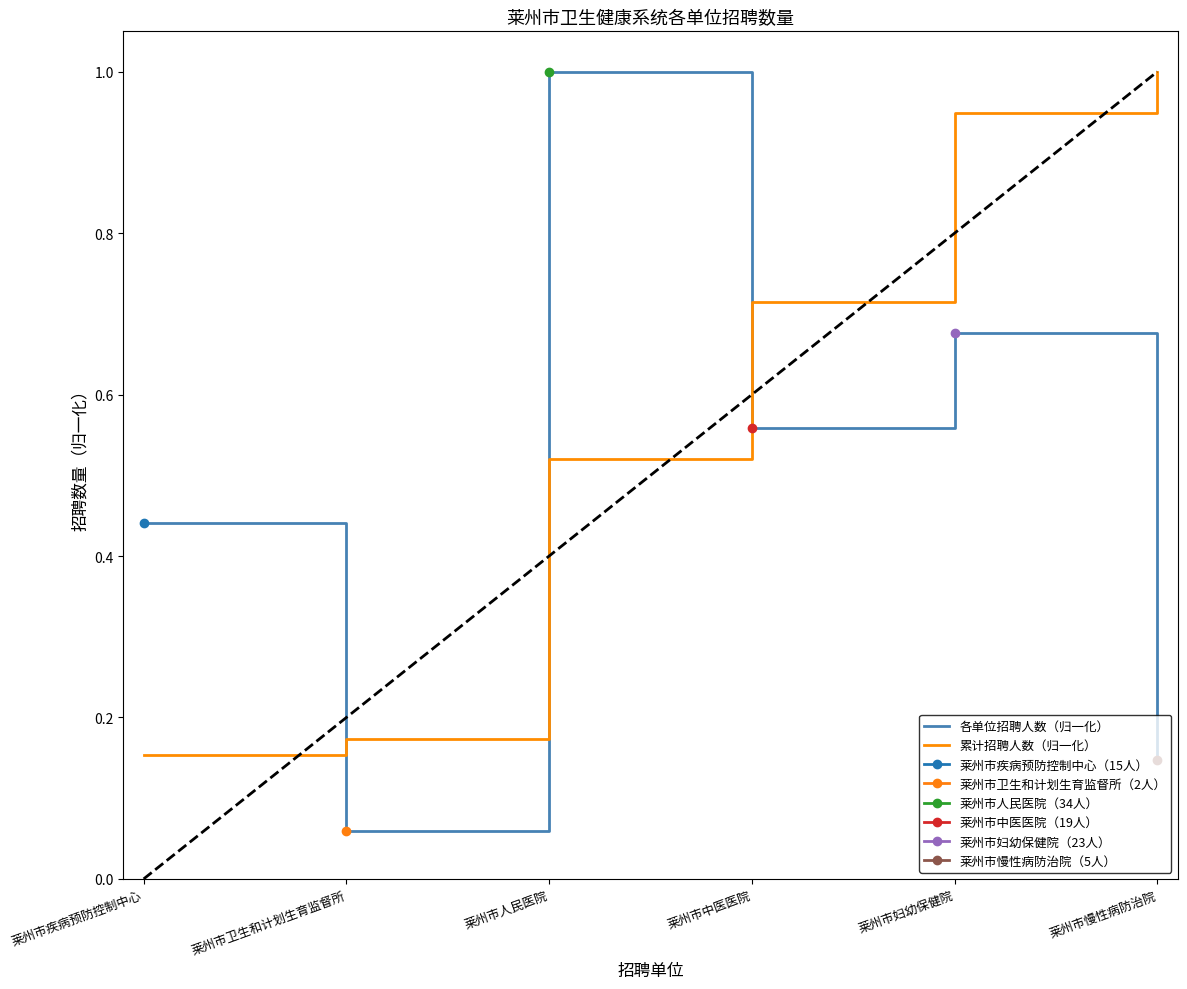

Reading left to right, list all the values displayed in this chart.

各单位招聘人数（归一化）: 莱州市疾病预防控制中心=0.4	莱州市卫生和计划生育监督所=0.1	莱州市人民医院=1.0	莱州市中医医院=0.6	莱州市妇幼保健院=0.7	莱州市慢性病防治院=0.1
累计招聘人数（归一化）: 莱州市疾病预防控制中心=0.2	莱州市卫生和计划生育监督所=0.2	莱州市人民医院=0.5	莱州市中医医院=0.7	莱州市妇幼保健院=0.9	莱州市慢性病防治院=1.0